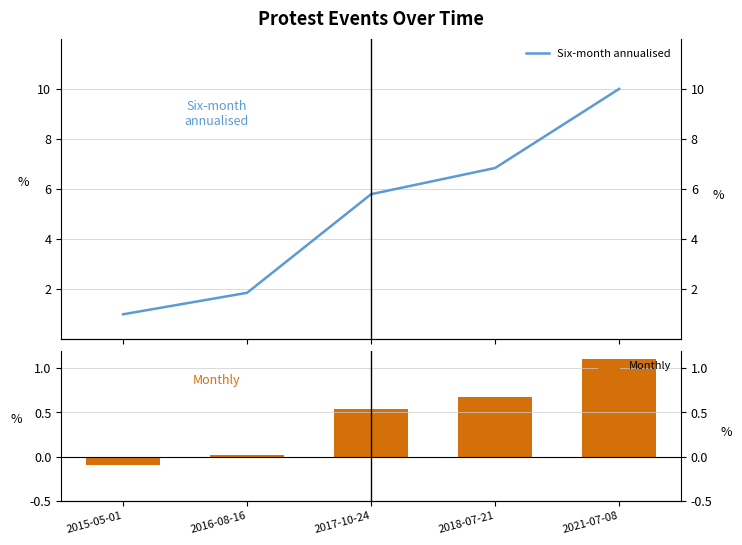

What is the difference between the highest and lowest values at 2015-05-01?

1.1